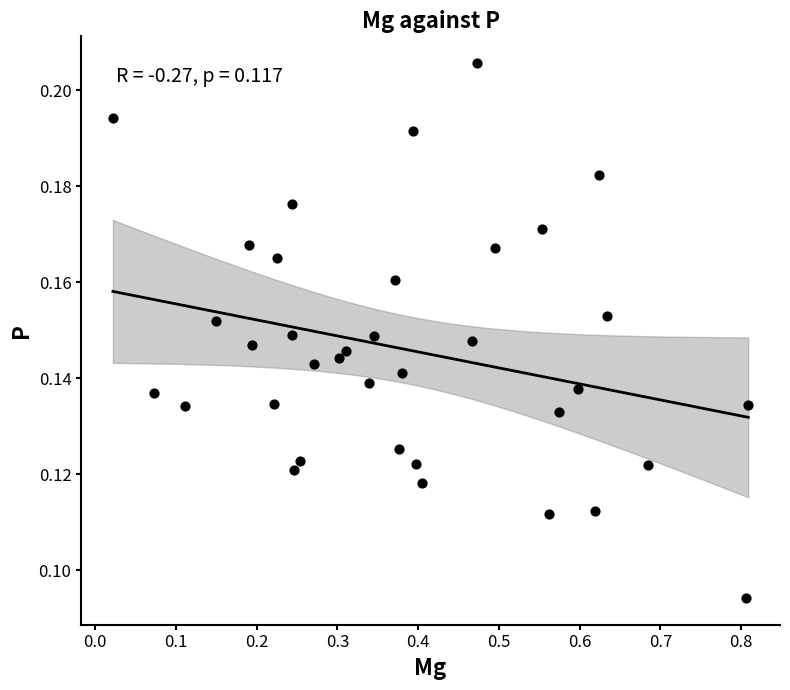

What is the range of X values (max minus min)?

0.8